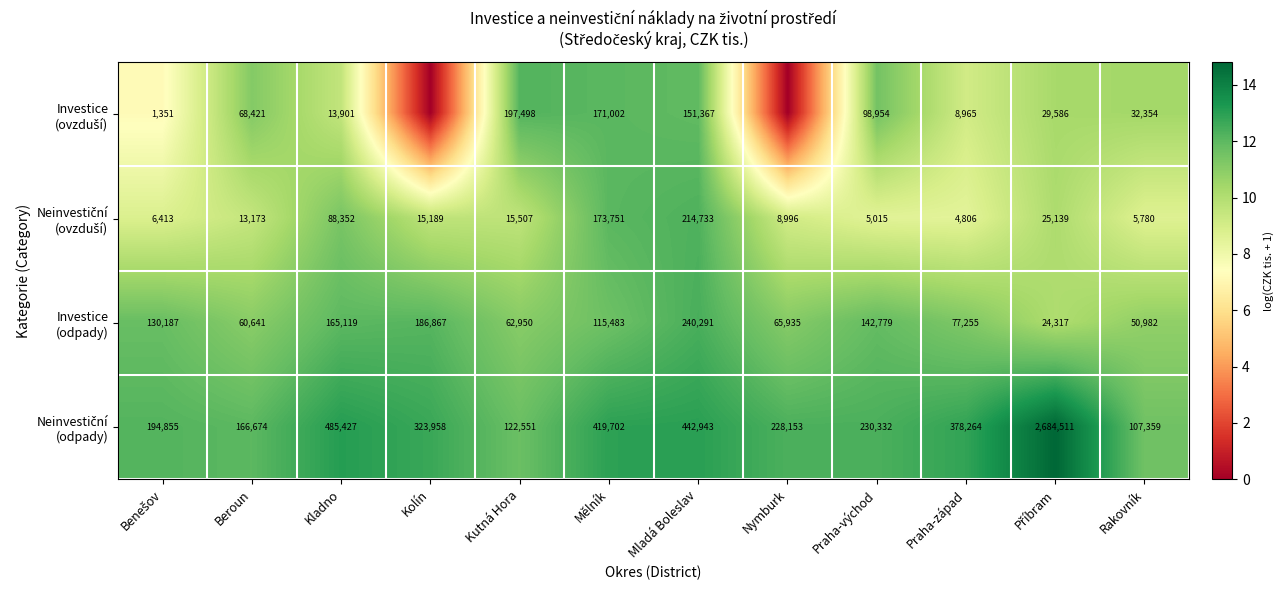

What is the difference between the highest and lowest values at Mladá Boleslav?

291576